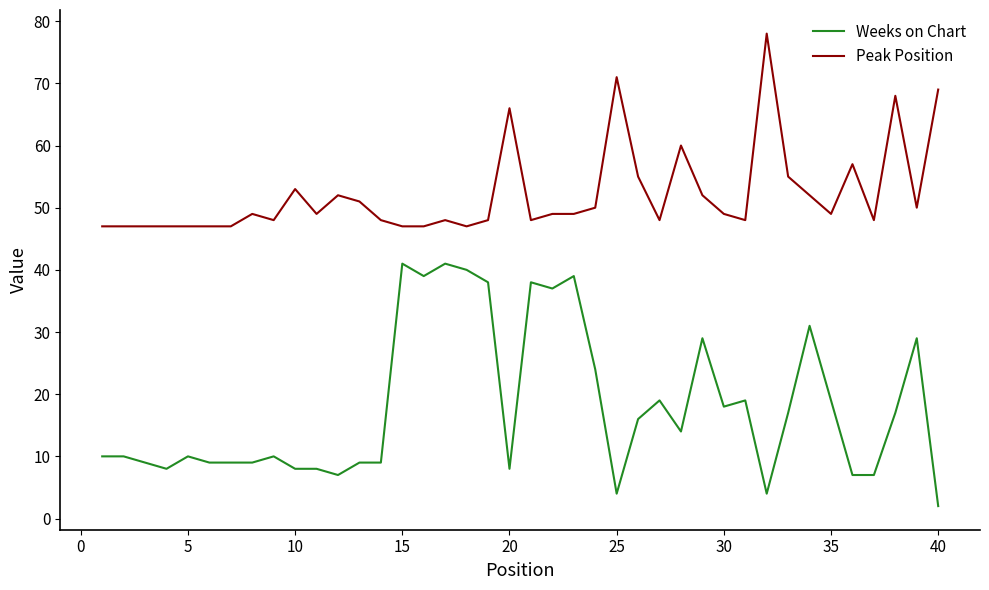

What are all the series names shown in the legend?

Weeks on Chart, Peak Position